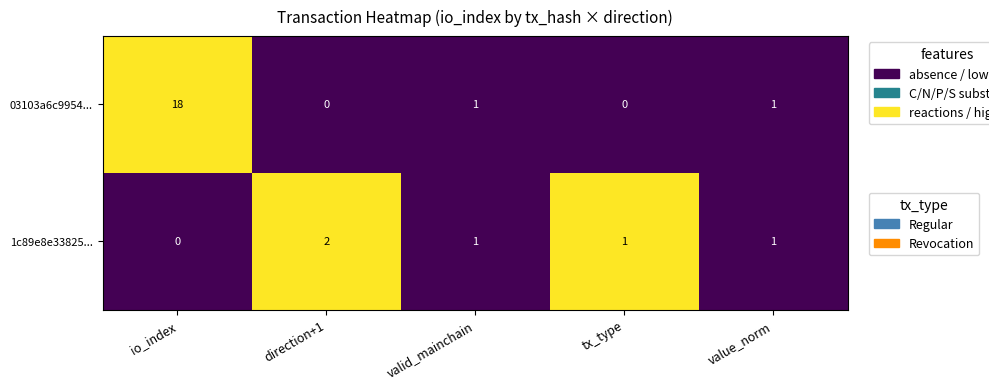

Which label corresponds to the largest value in the chart?

io_index